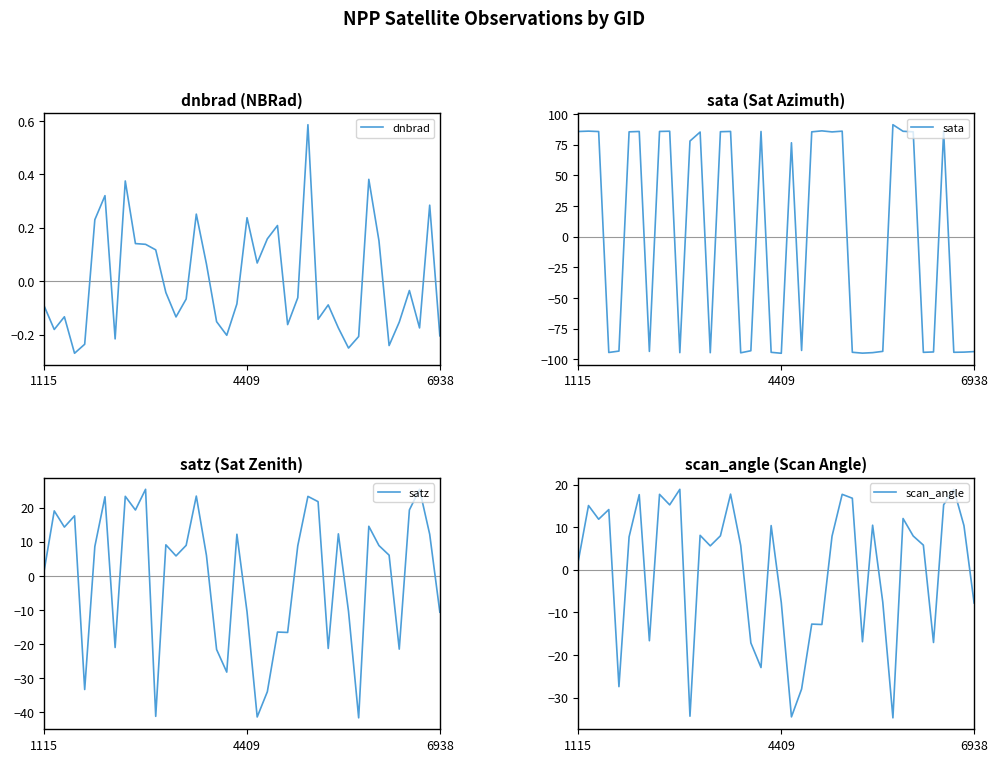

Is it true that dnbrad equals 0.1 at 16?

False